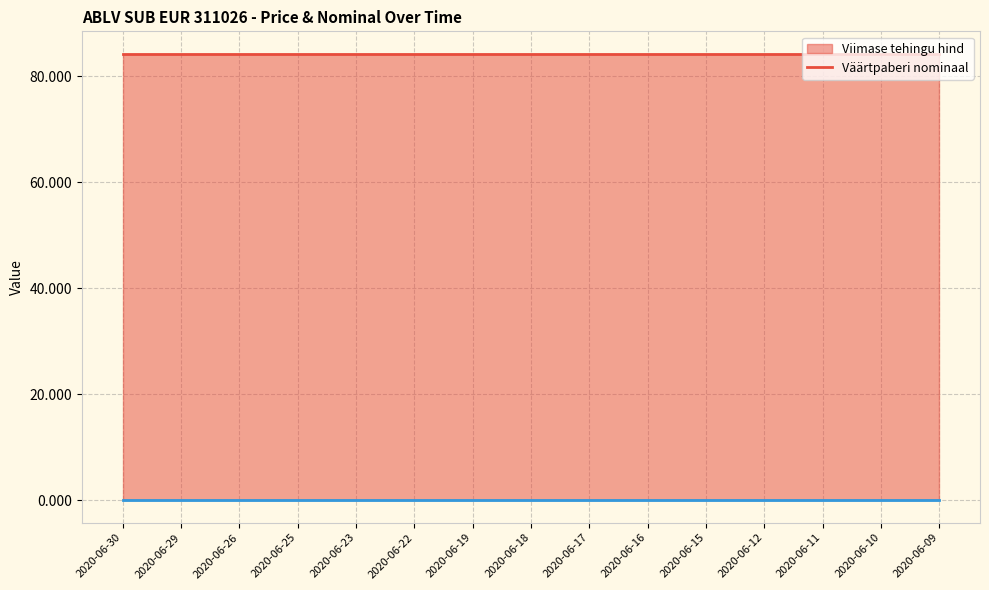

At which category does the chart reach its minimum across all series?

2020-06-30